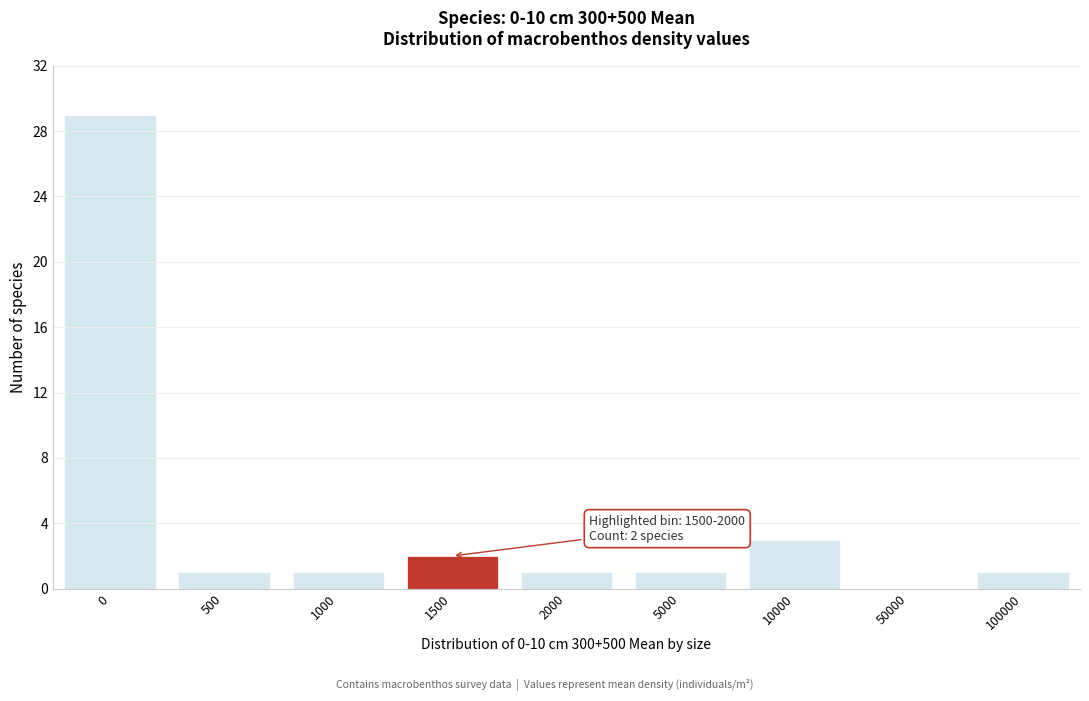

Reading left to right, what are all the values shown in this chart?

0=29	500=1	1000=1	1500=2	2000=1	5000=1	10000=3	50000=0	100000=1